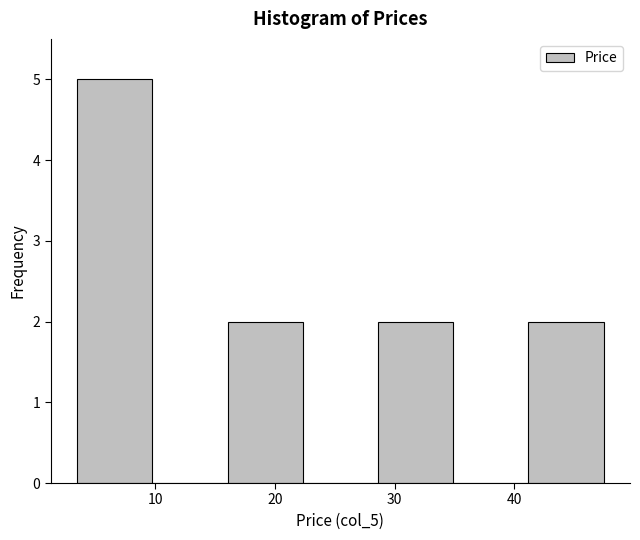

Reading left to right, list every bar in this chart as the range it spans on the x-axis followed by its height. Neither the bar edges nor the heights are printed on the chart, so give them approximately, as read against the axes.

3 to 10: 5
10 to 16: 0
16 to 22: 2
22 to 29: 0
29 to 35: 2
35 to 41: 0
41 to 47: 2